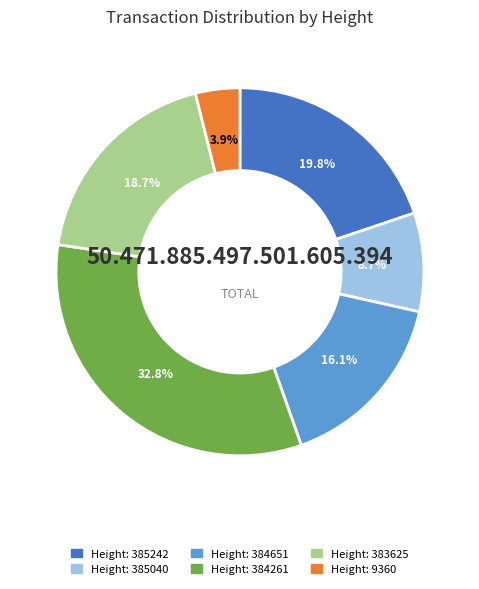

Which category has the smallest portion of the pie?

Height: 9360